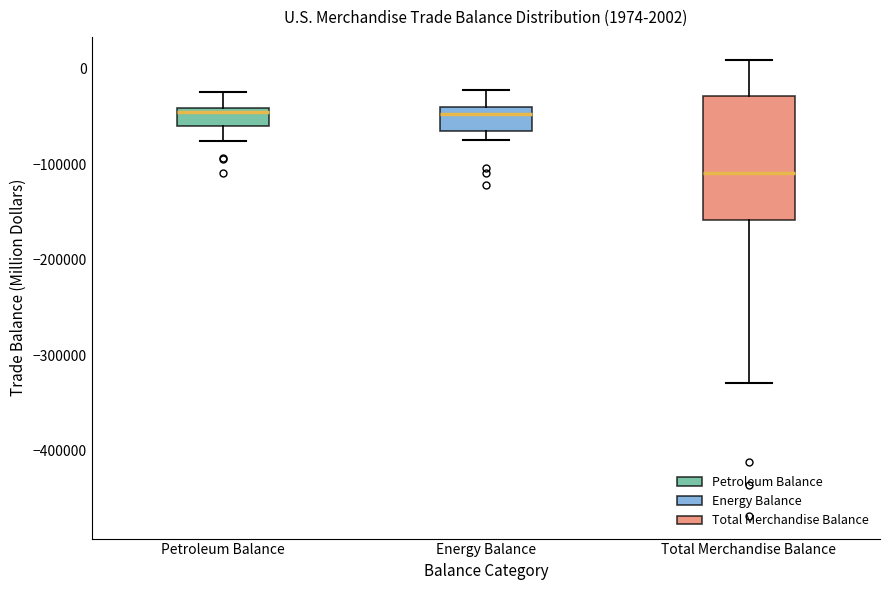

Which box is the tallest, from its lower edge to its upper edge?

Total Merchandise Balance